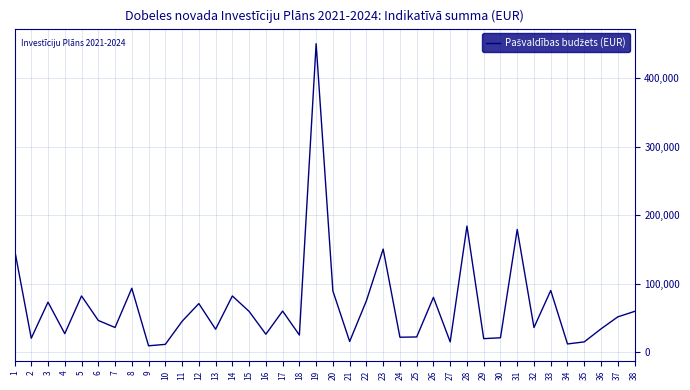

What is the difference between the maximum and minimum values?

440695